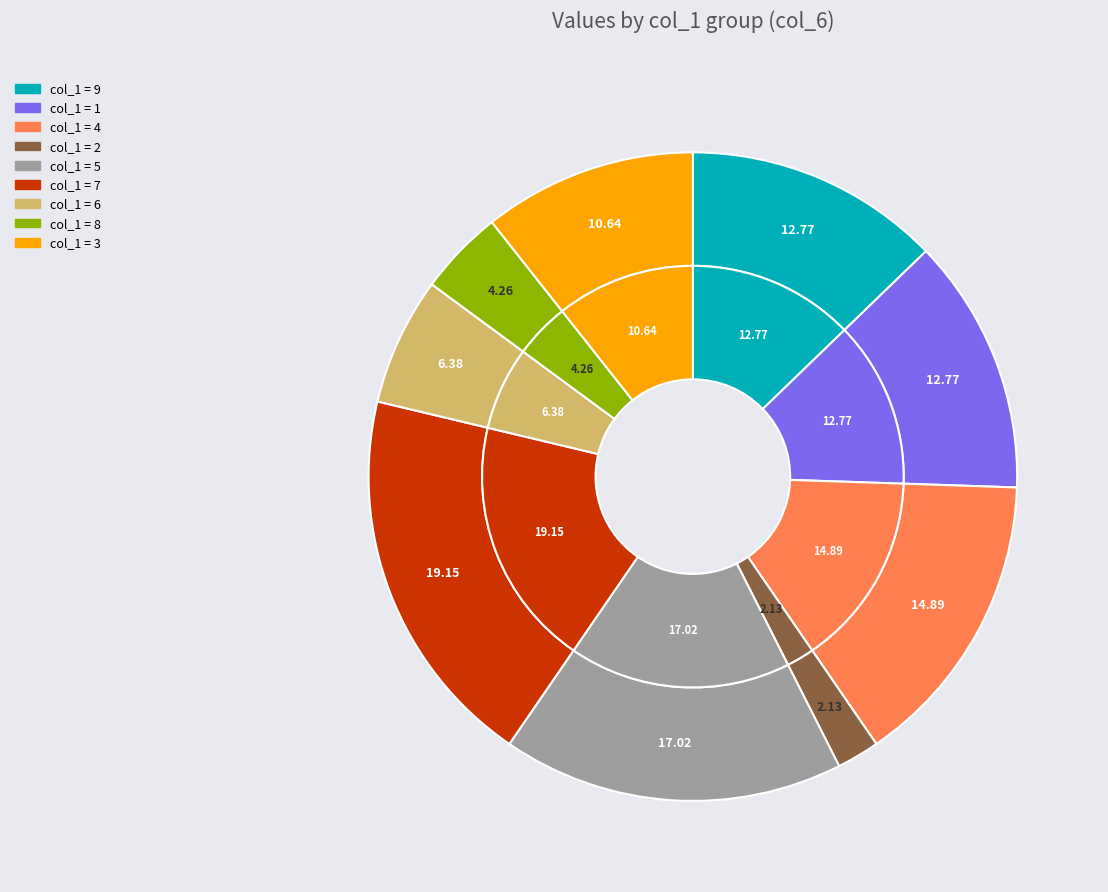

True or false: 1 accounts for 13% of the total.

True